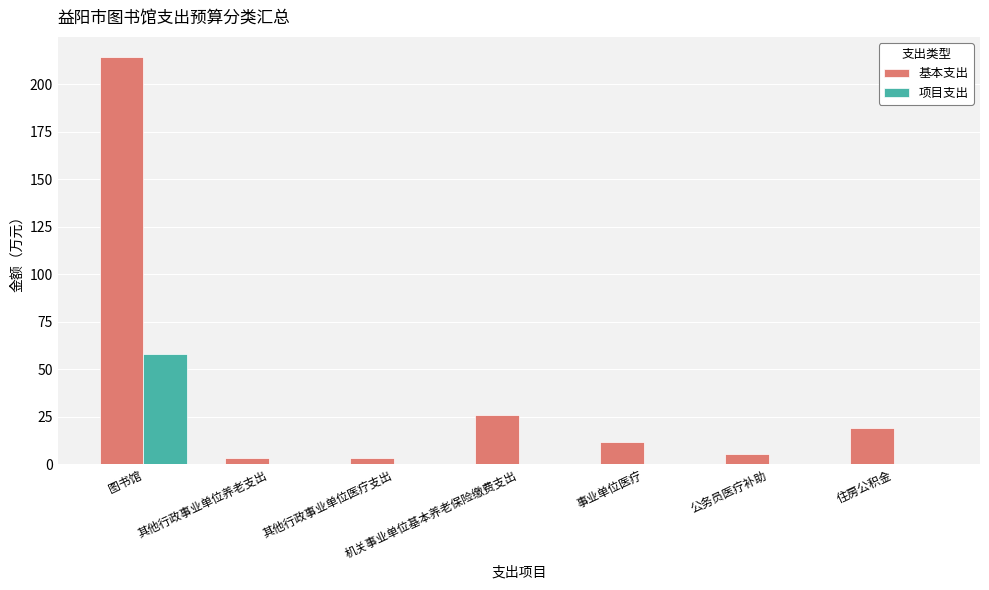

What is the total value across all series at 住房公积金?

19.3